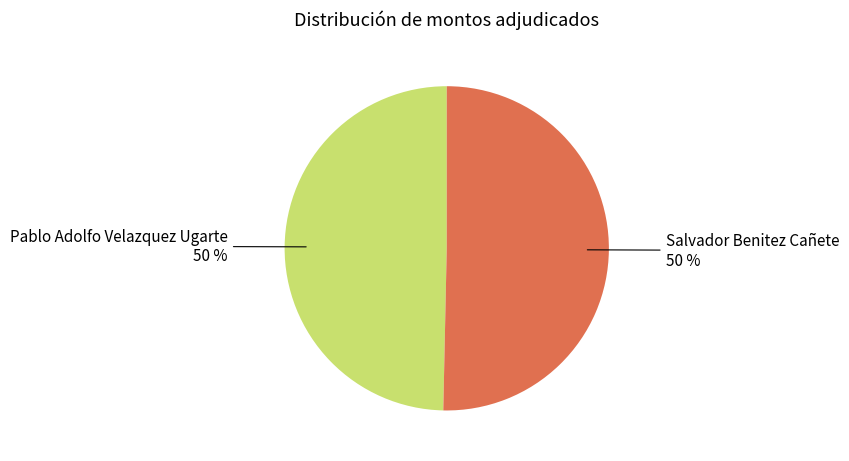

Approximately how many times larger is the value at Pablo Adolfo Velazquez Ugarte compared to Salvador Benitez Cañete?

1.0